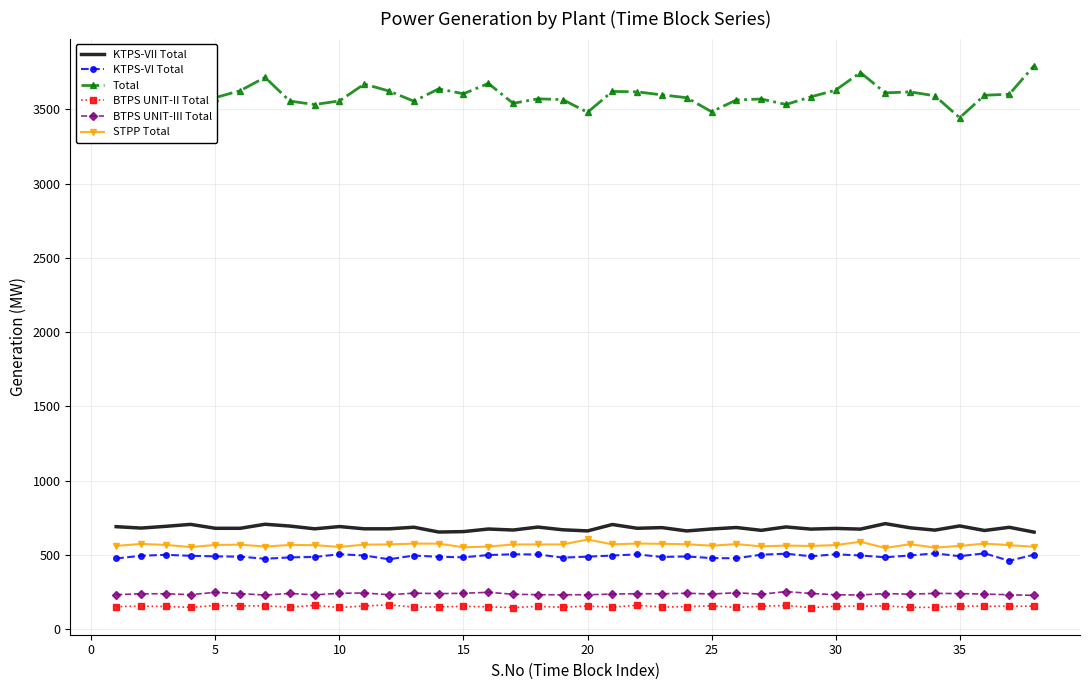

Is the value of KTPS-VII Total at 25 greater than the value of BTPS UNIT-II Total at 20?

Yes